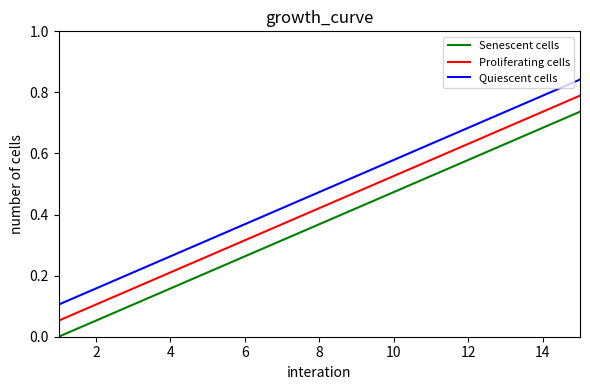

Does the chart display data point markers on the line(s)?

No